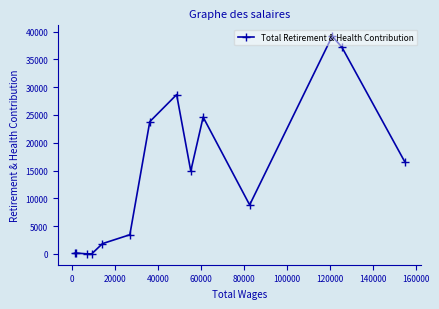

What is the maximum value shown in the chart?

39181